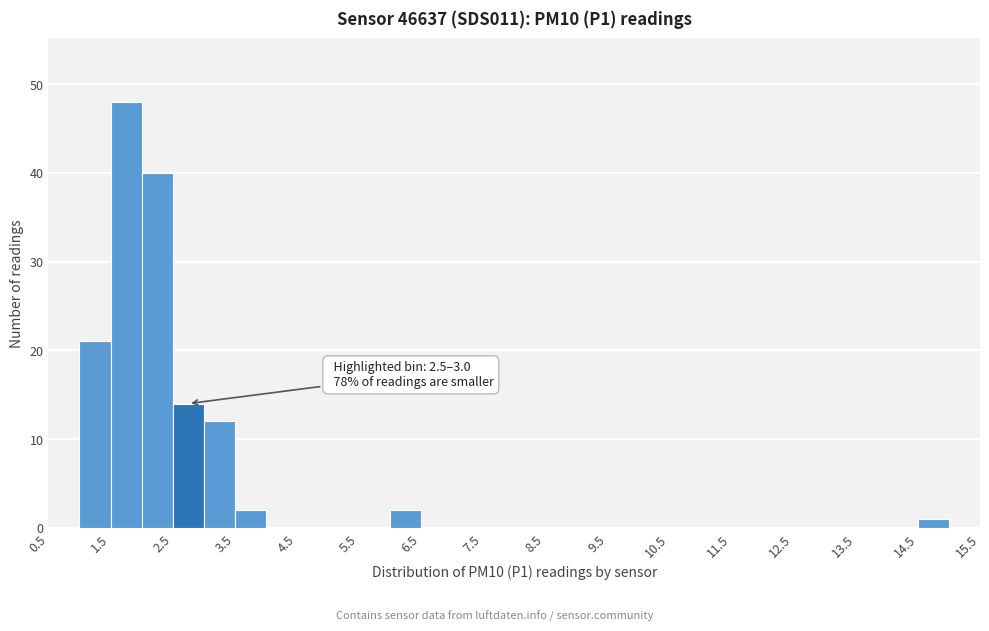

Which range on the x-axis has the tallest bar?

1.5 to 2.0